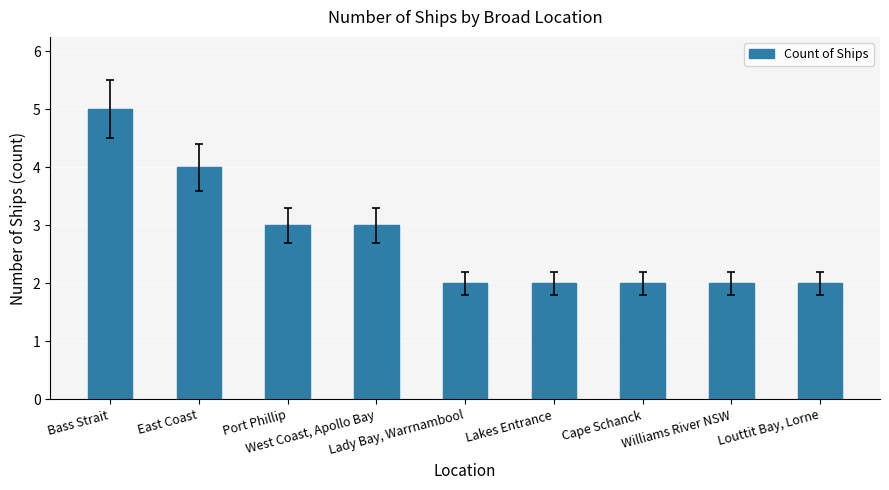

What is the difference between the second highest and second lowest values?

2